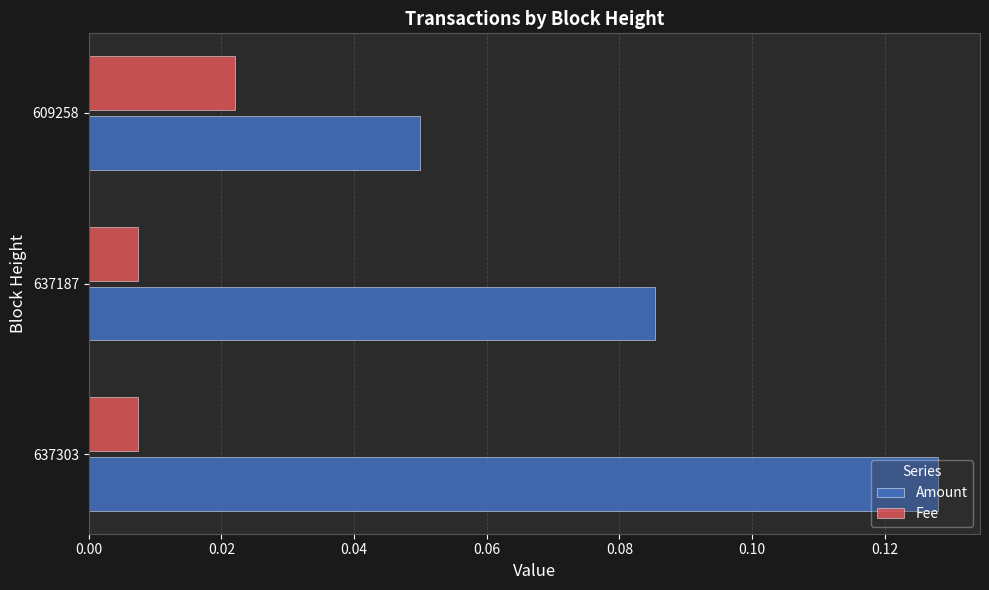

At which category is the sum across all series the highest?

637303